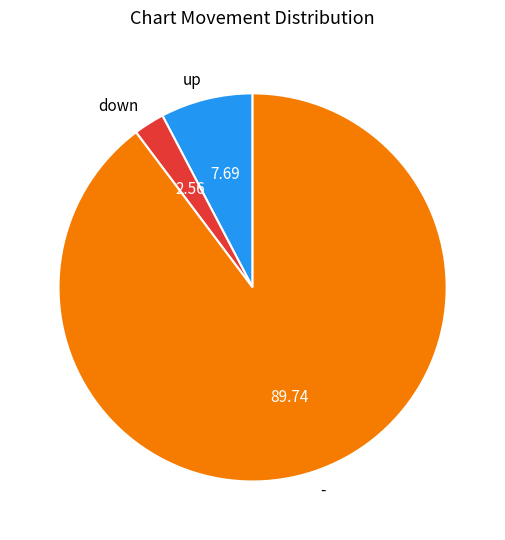

Do - and up together represent more than half of the pie?

Yes